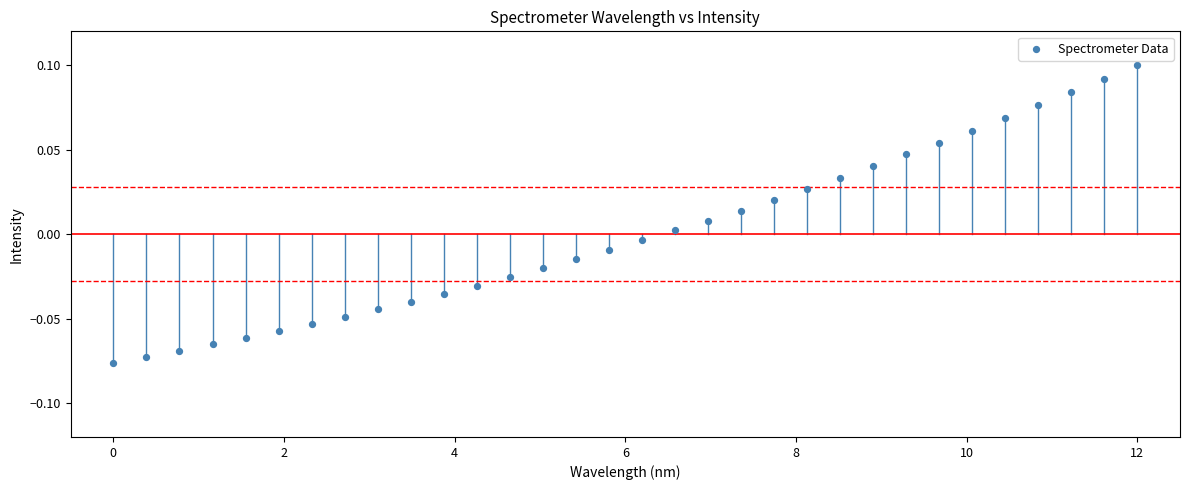

What is the range of X values (max minus min)?

12.0